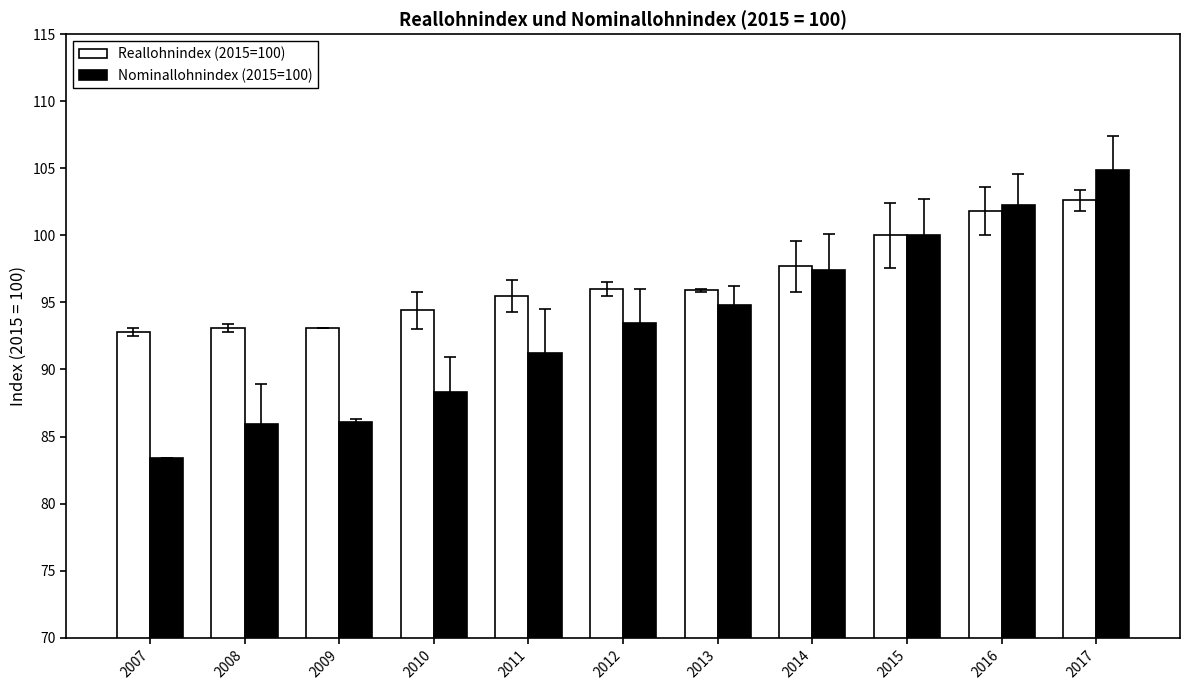

What is the highest value of the Reallohnindex (2015=100) series?

102.6